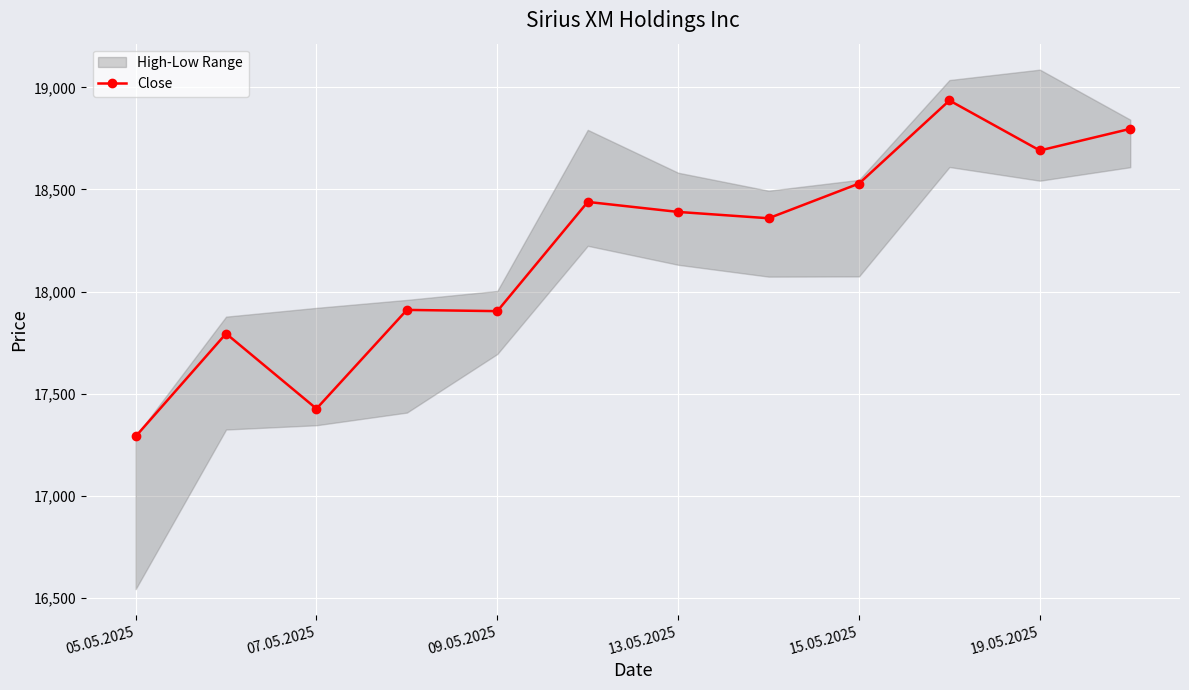

Where is the first local minimum for Close?

07.05.2025